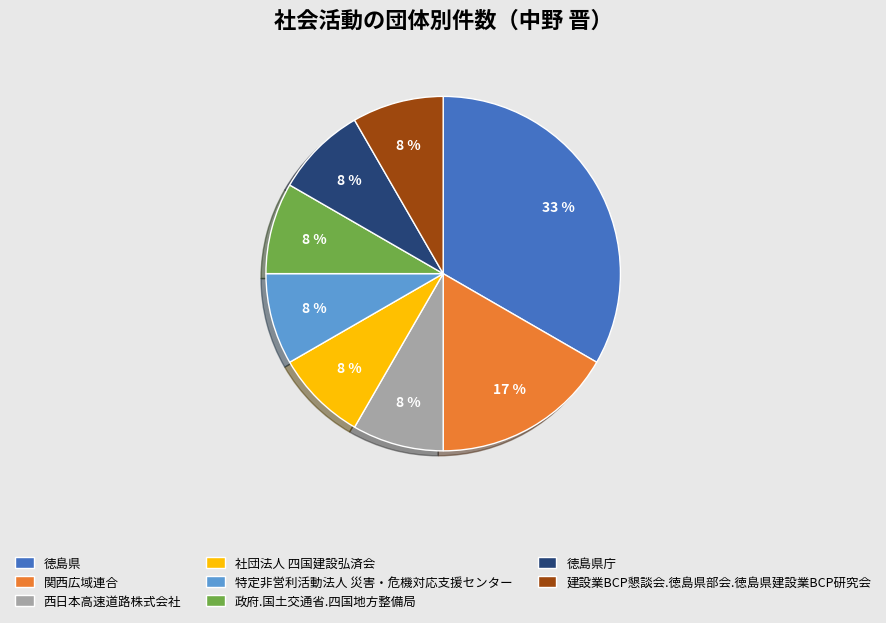

How many segments does this pie chart have?

8